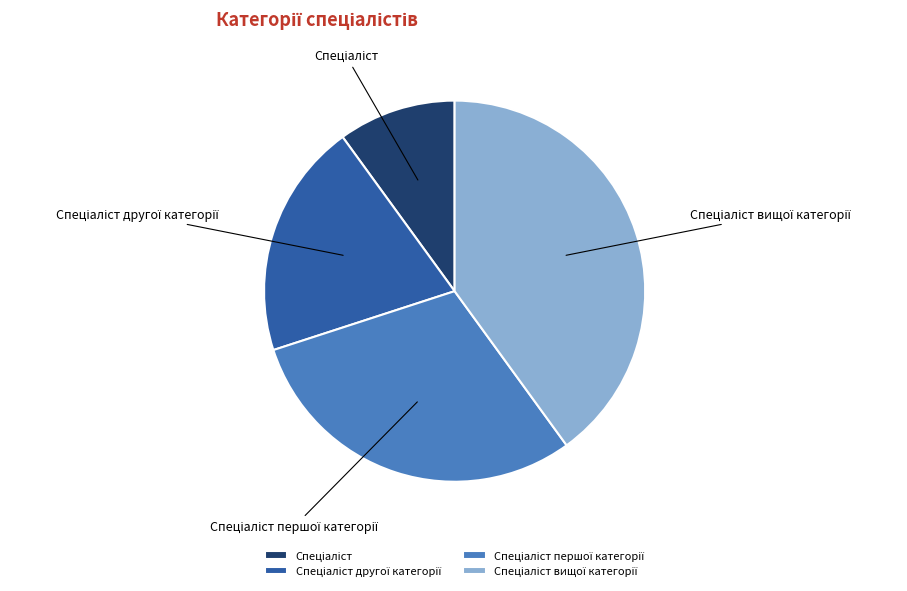

Is there any slice that represents more than half of the pie?

No